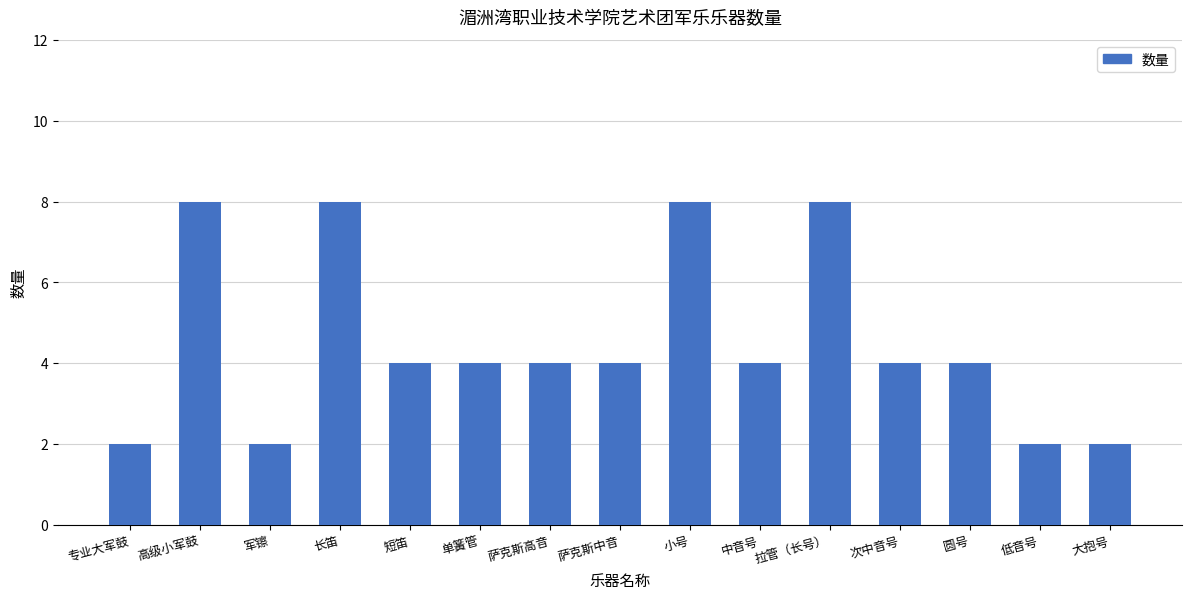

What is the label of the 3rd bar from the right?

圆号